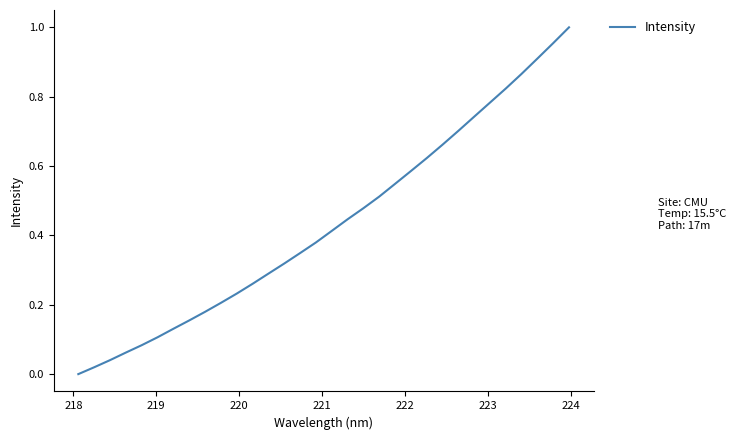

How many lines are shown in the chart?

1